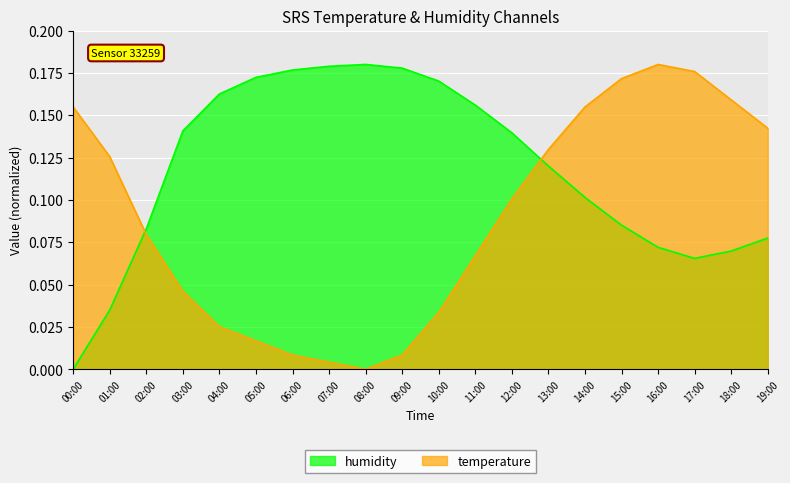

How many lines are shown in the chart?

2